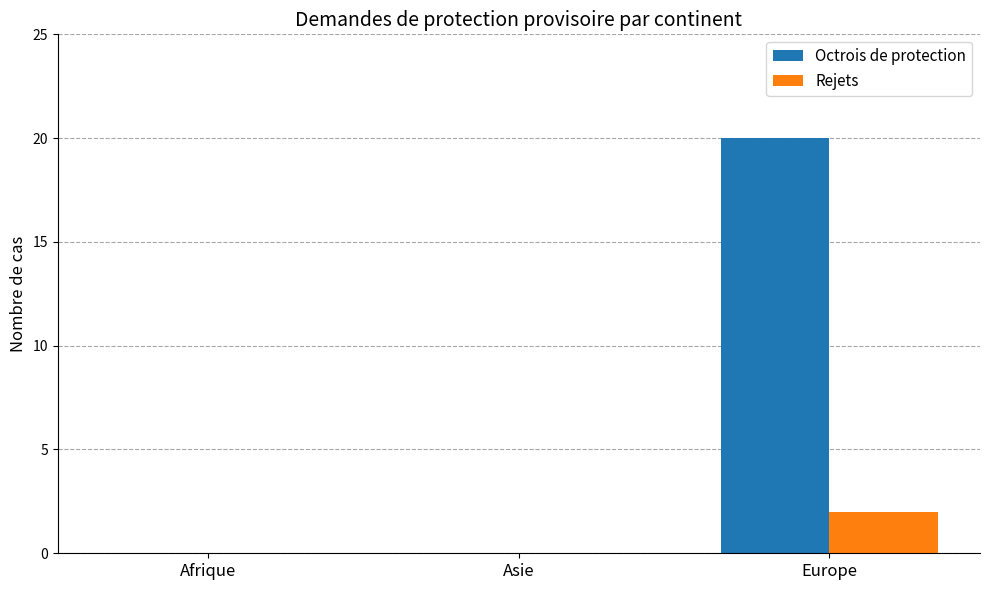

The Octrois de protection series shows -13 at Afrique. True or false?

False